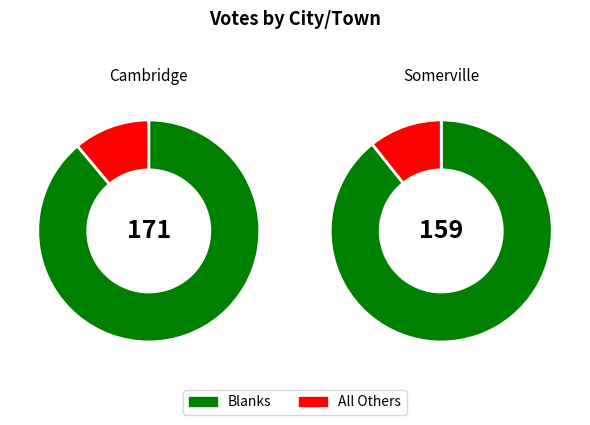

Which has a higher value, Somerville or Cambridge?

Cambridge